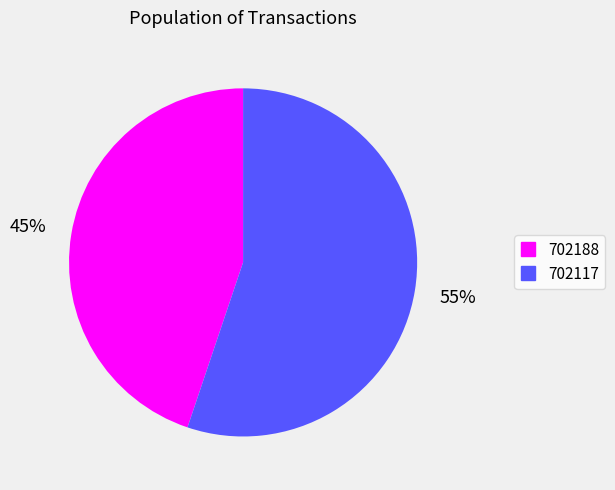

Between 702188 and 702117, which is larger?

702117